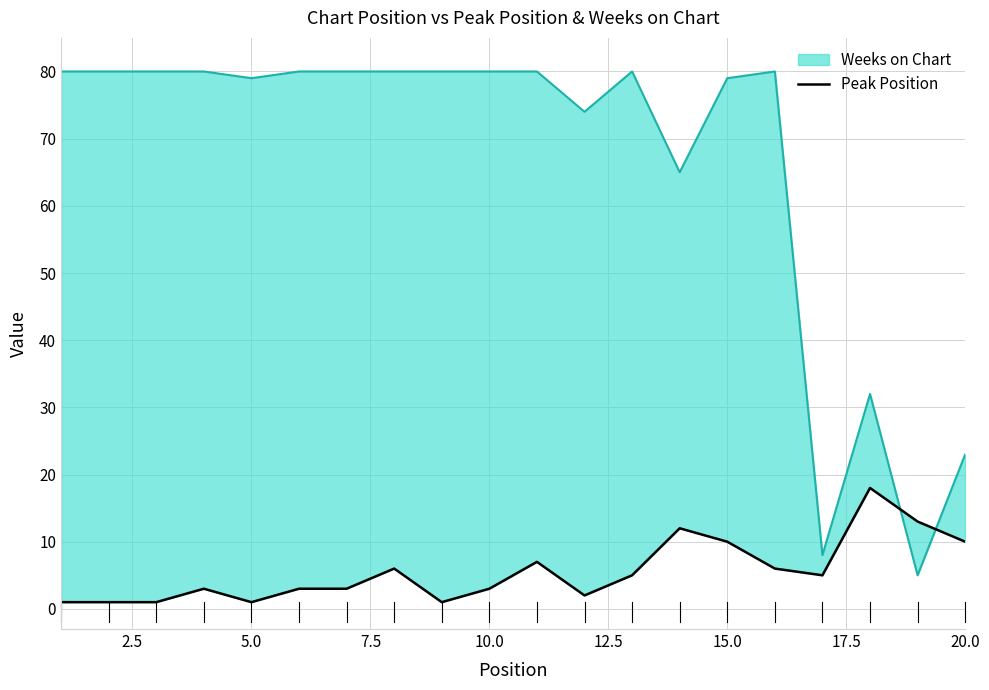

How many points are lower than both their immediate neighbors (excluding endpoints)?

4